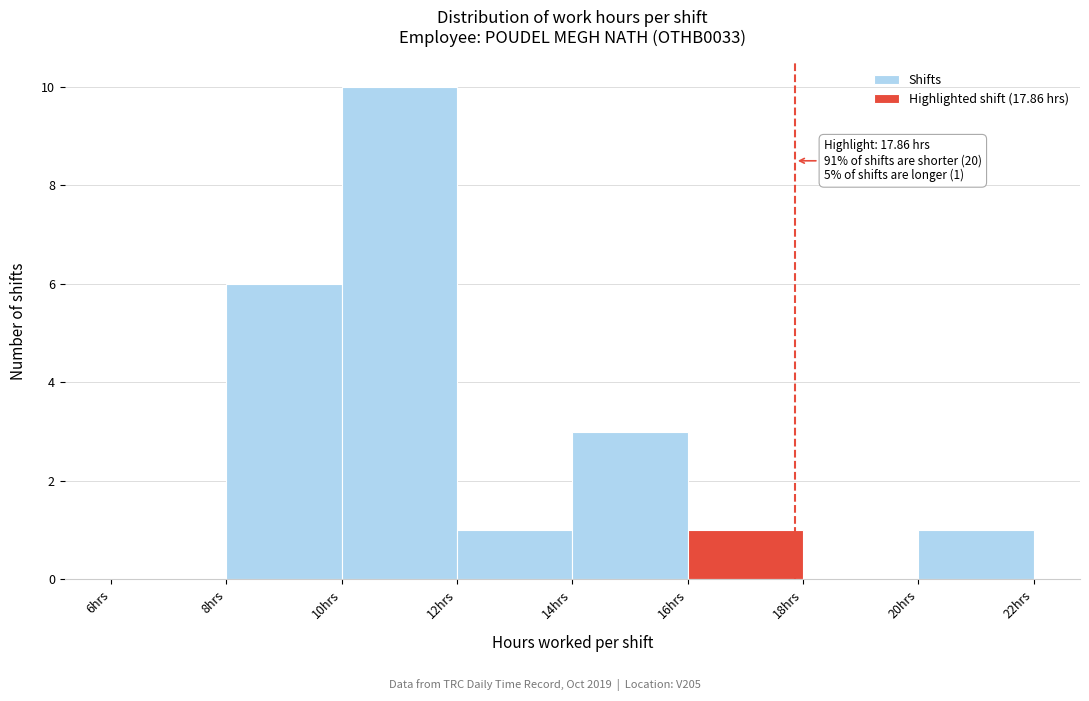

Over which range of the x-axis is the bar tallest?

10 to 12